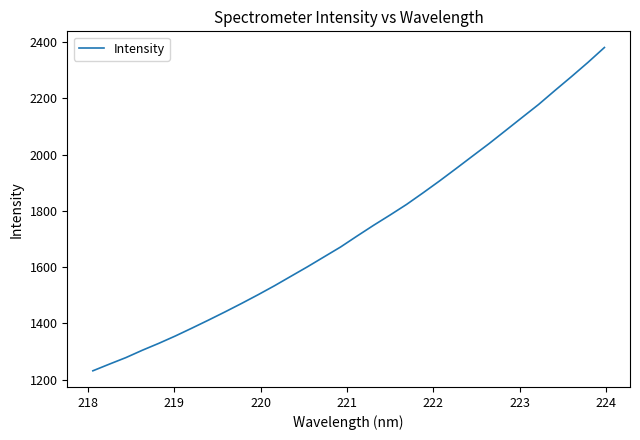

What is the minimum value shown in the chart?

1231.7